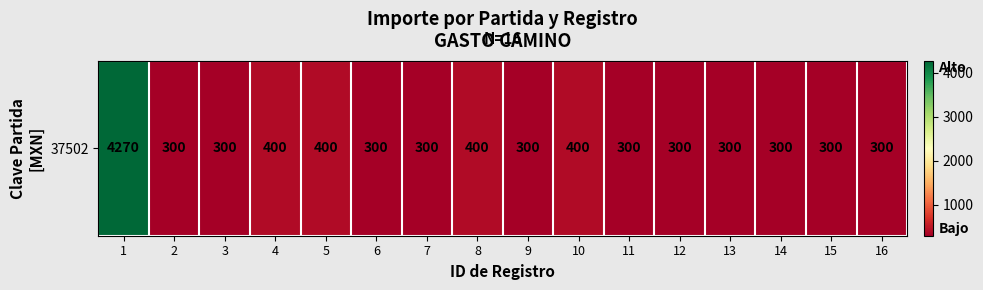

What is the ratio of the value at 8 to the value at 5?

1.0